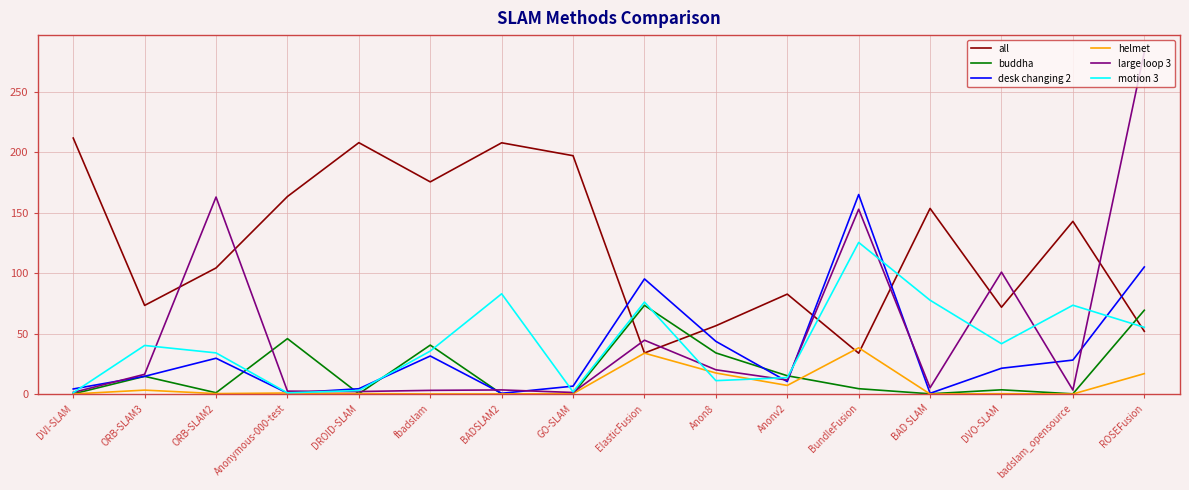

What value does the desk changing 2 series have at ORB-SLAM3?

14.7